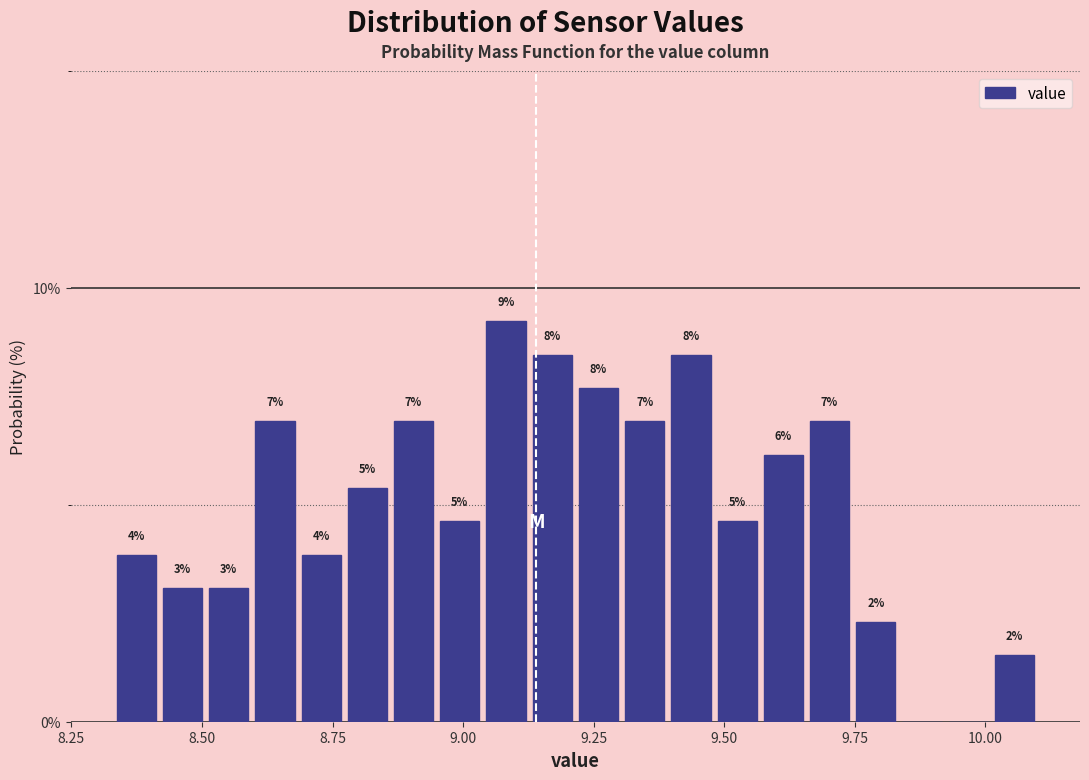

Around what value on the x-axis is the tallest bar? Give the approximate position of its centre, as read against the axis.

9.10